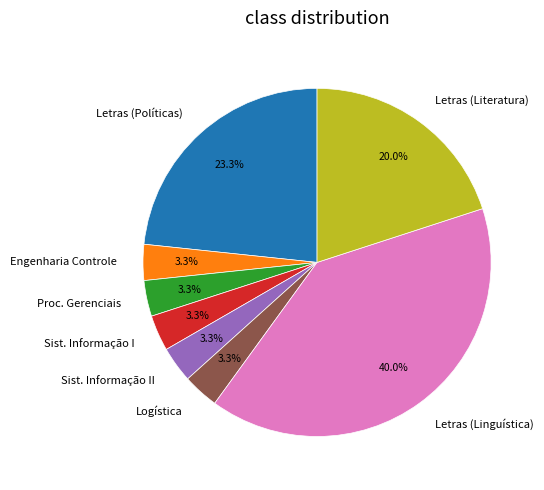

Which category has the biggest portion of the pie?

Letras (Linguística)